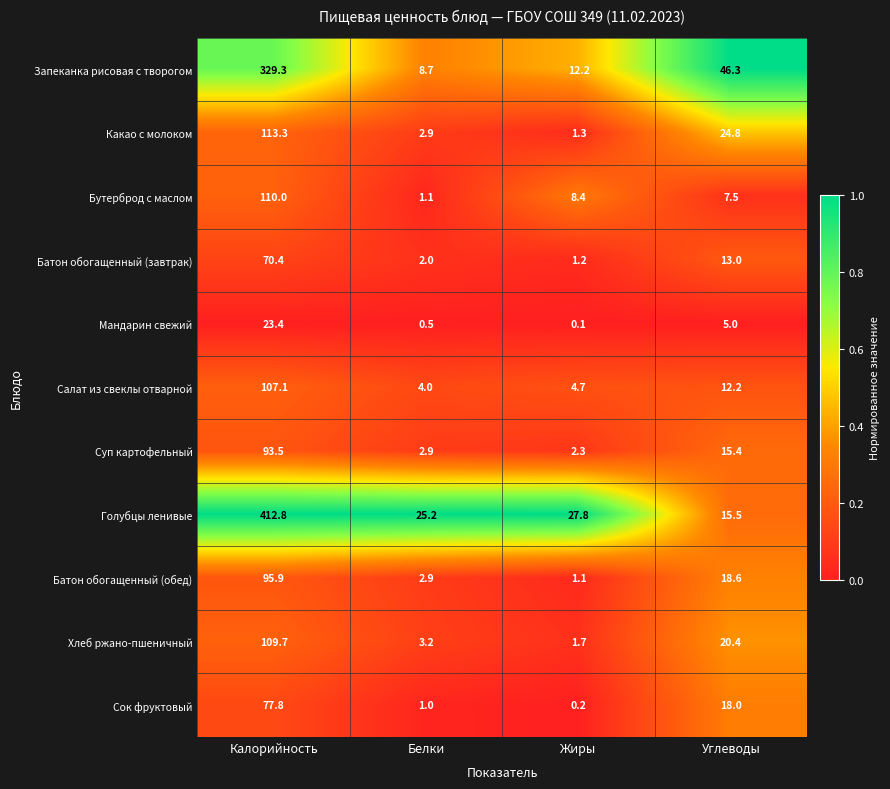

What is the approximate value of Батон обогащенный (завтрак) at Жиры?

1.2